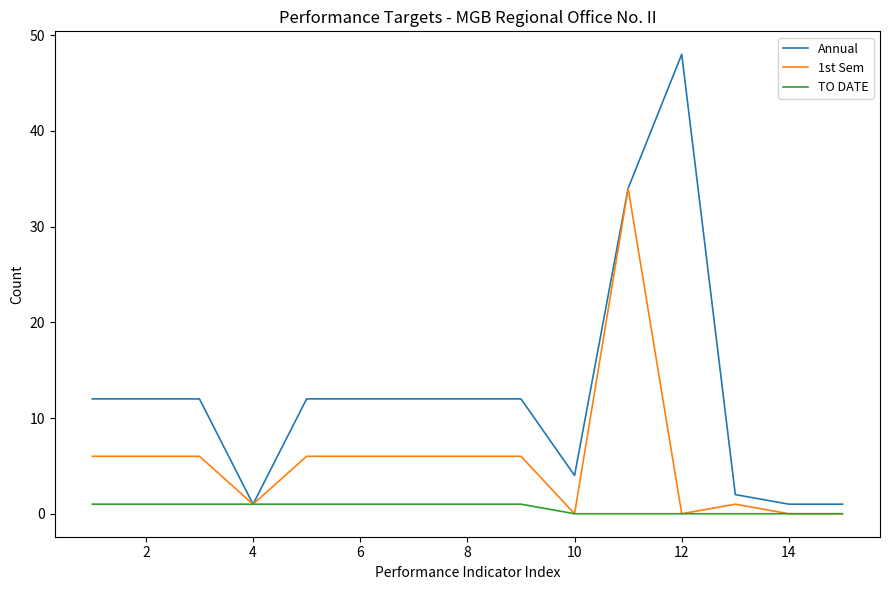

Which series has the widest spread of values?

Annual